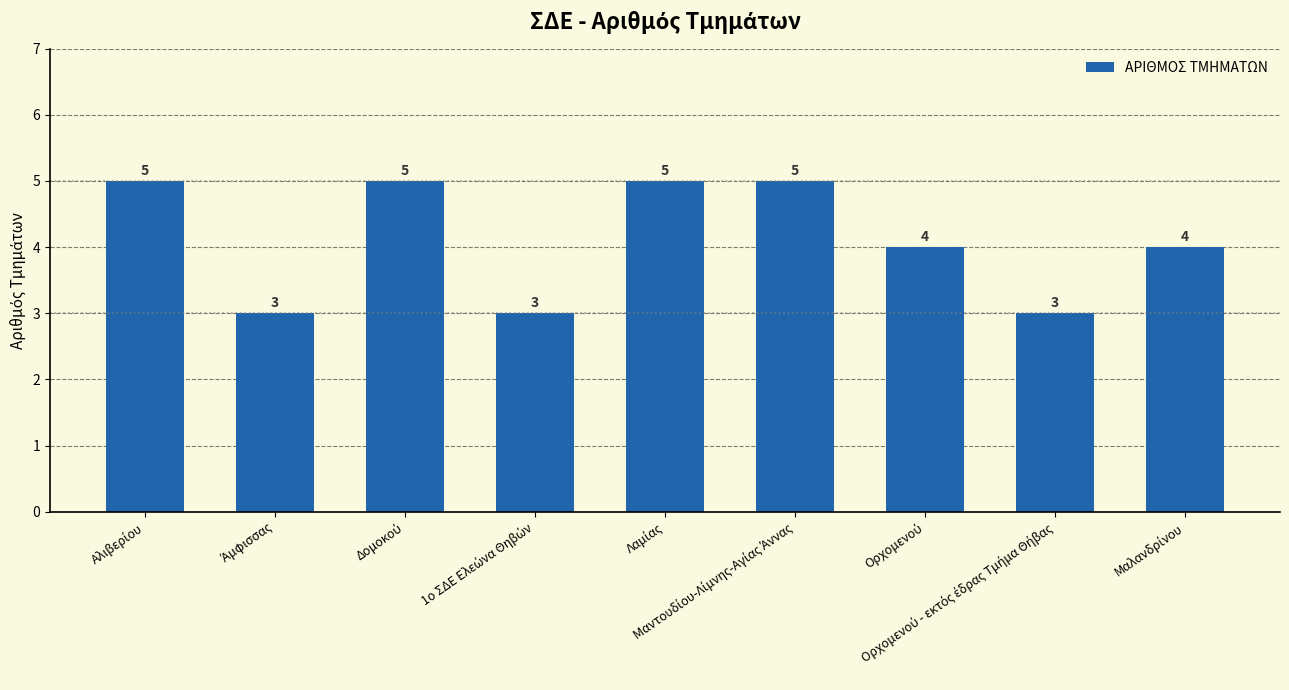

Count the values in the range 3 to 5.

9